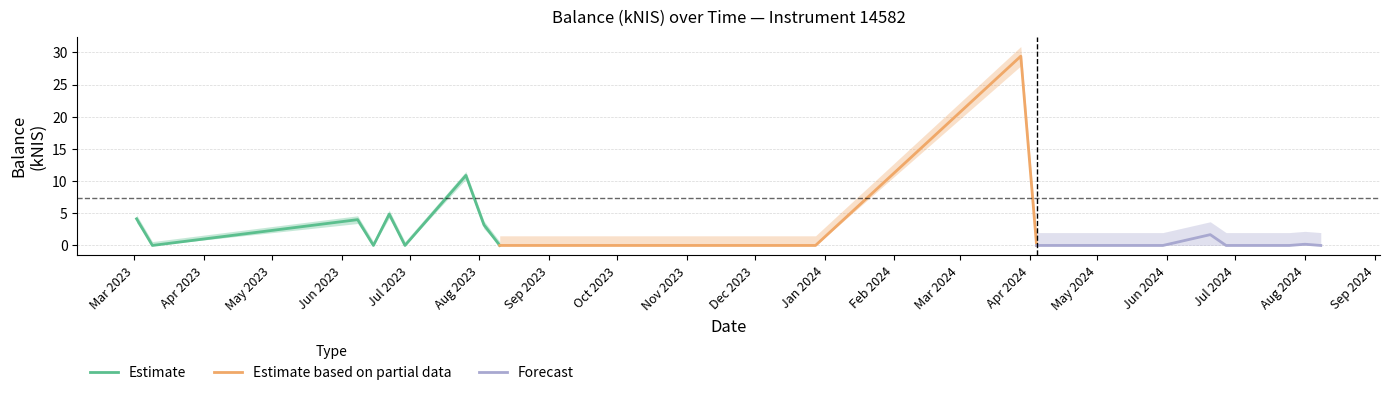

Reading left to right, transcribe all the data shown in this chart.

4.1	0.0	4.0	0.0	4.9	0.0	10.9	3.2	0.0	0.0	0.0	29.4	0.0	0.0	1.7	0.0	0.0	0.0	0.2	0.0